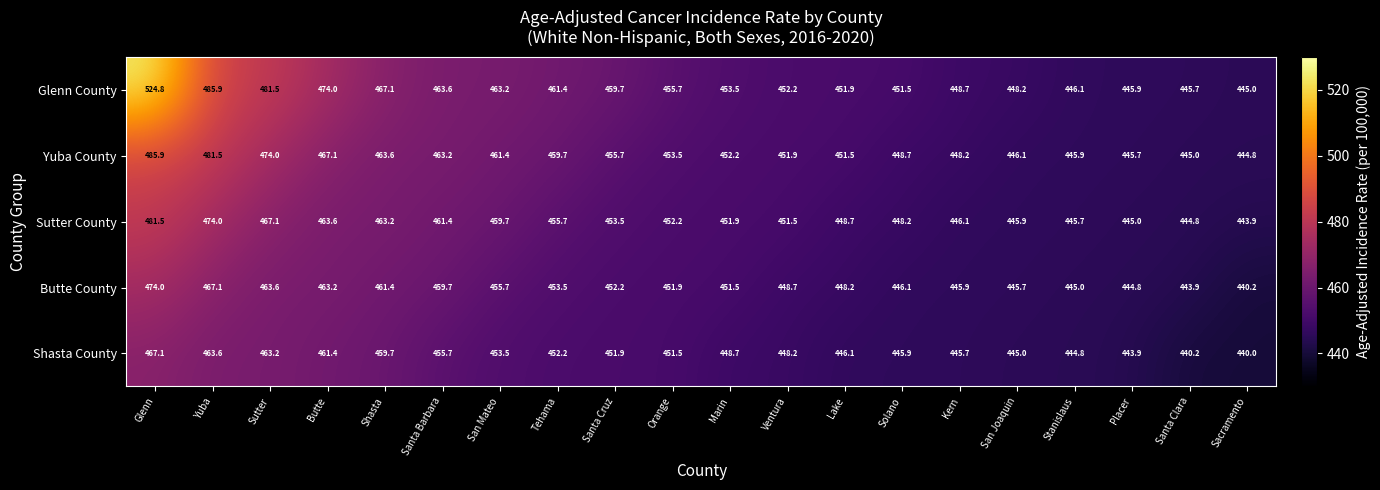

Count the number of categories in the chart.

20